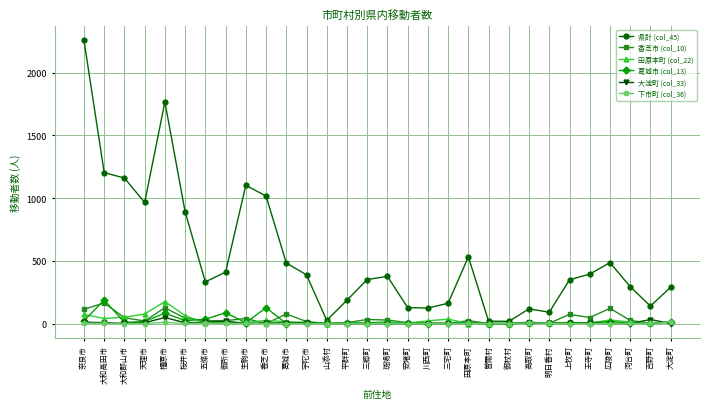

True or false: 田原本町 (col_22) has a value of 2 at 明日香村.

True